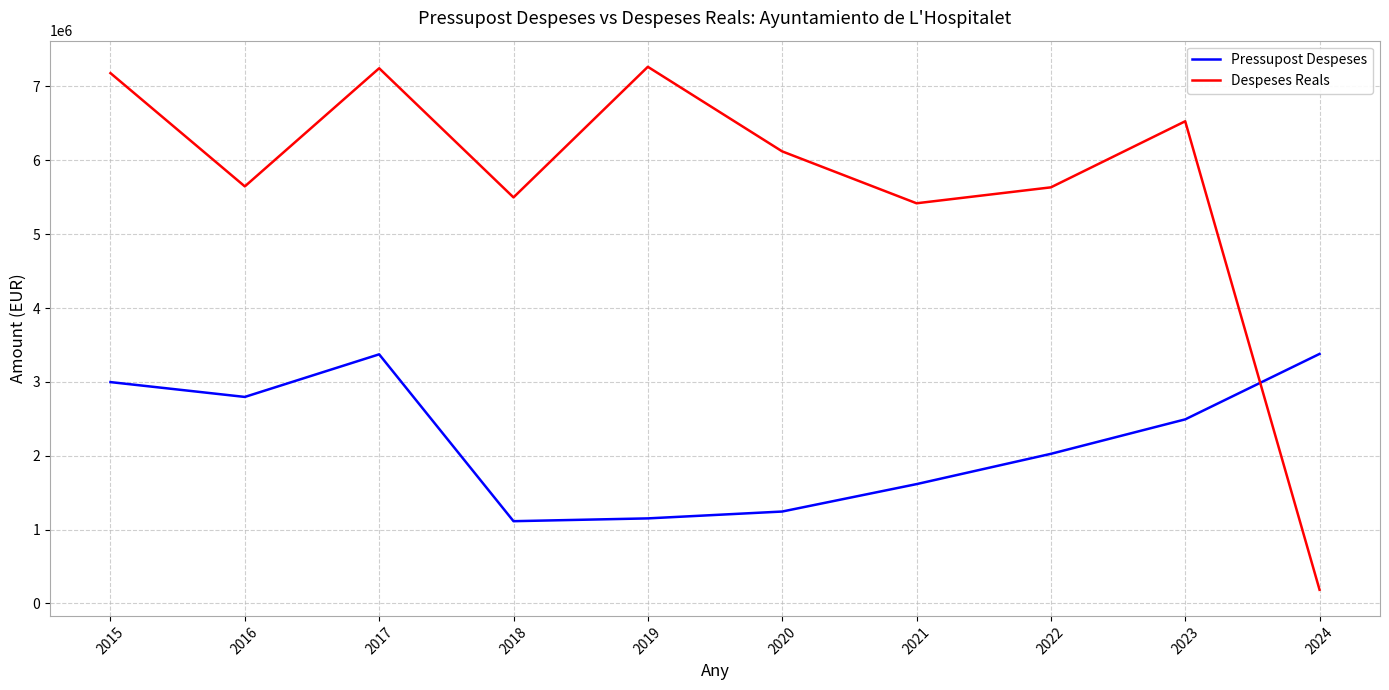

Rank the series at 2023 from lowest to highest value.

Pressupost Despeses, Despeses Reals